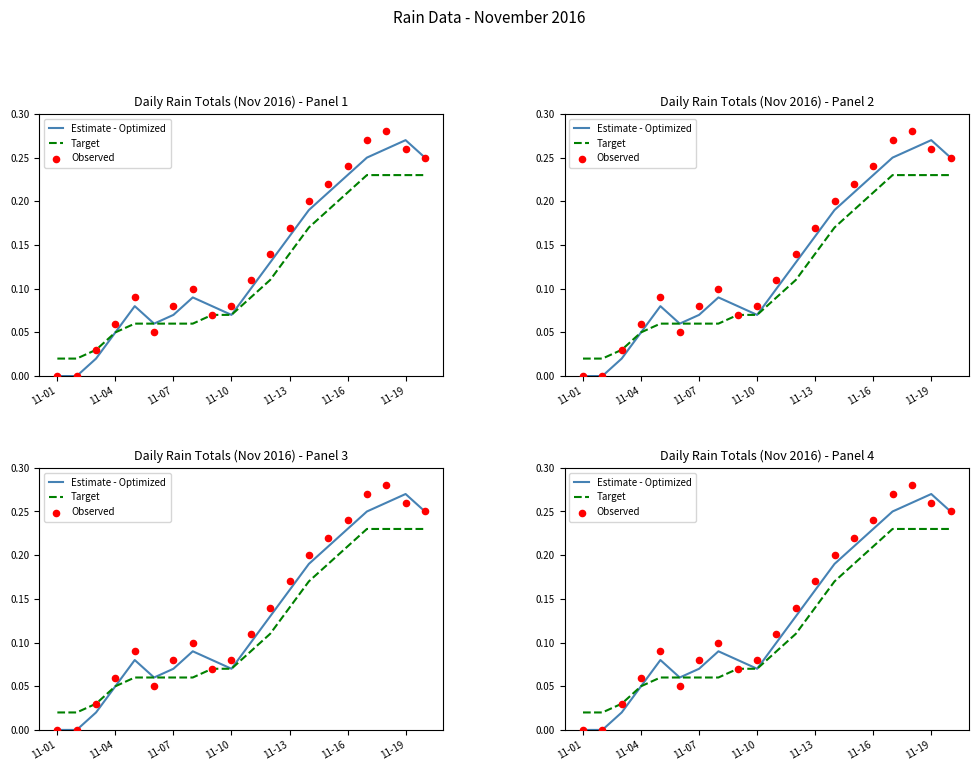

Which series has the largest total across all categories?

Observed